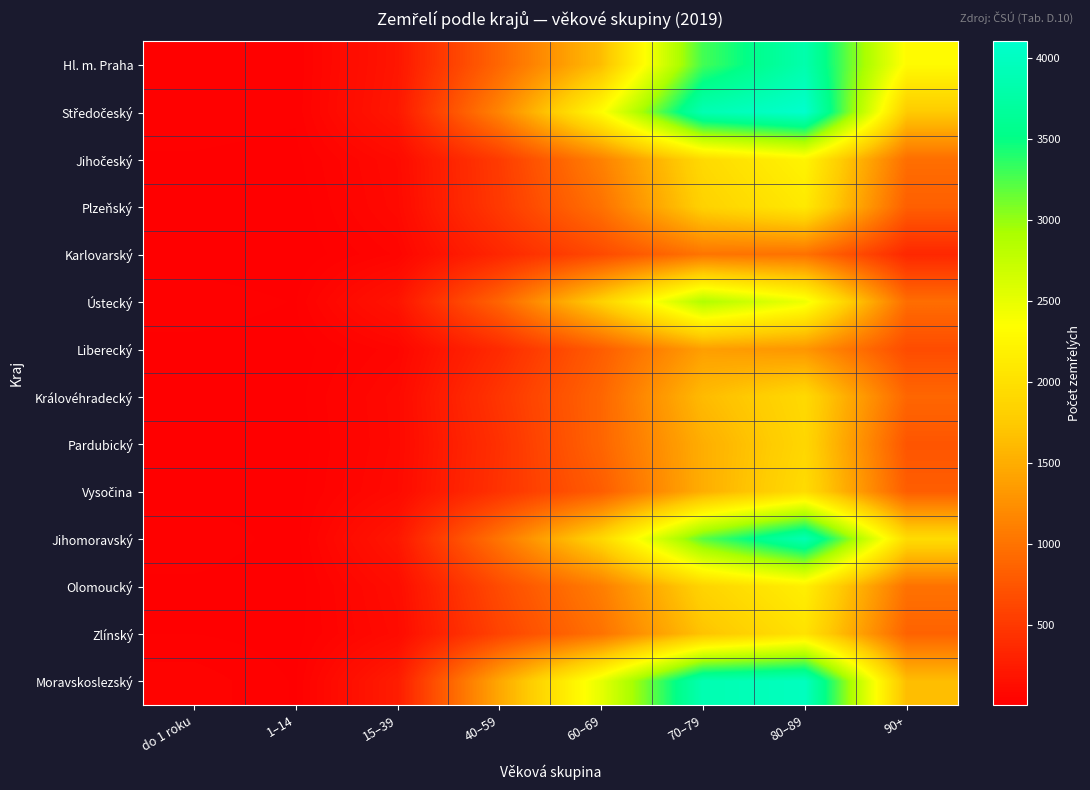

At which category is the sum across all series the highest?

80–89